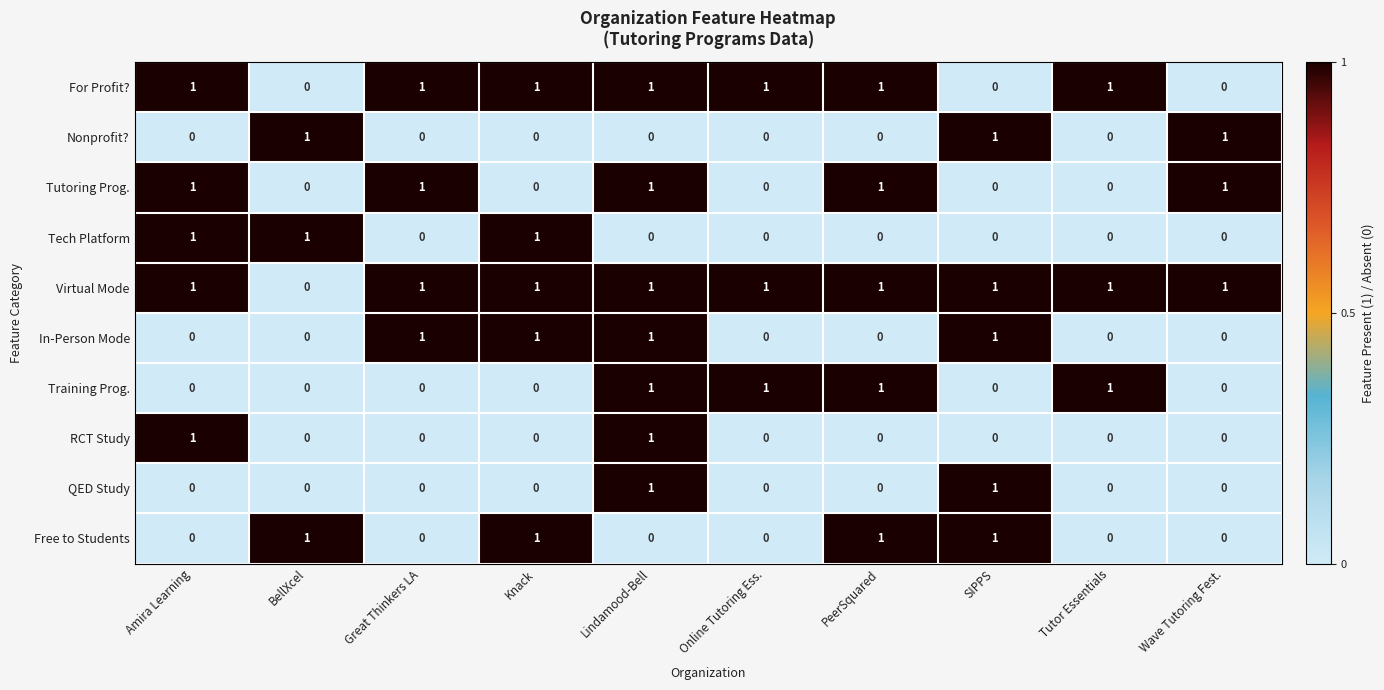

How many RCT Study values are between 0 and 1?

10